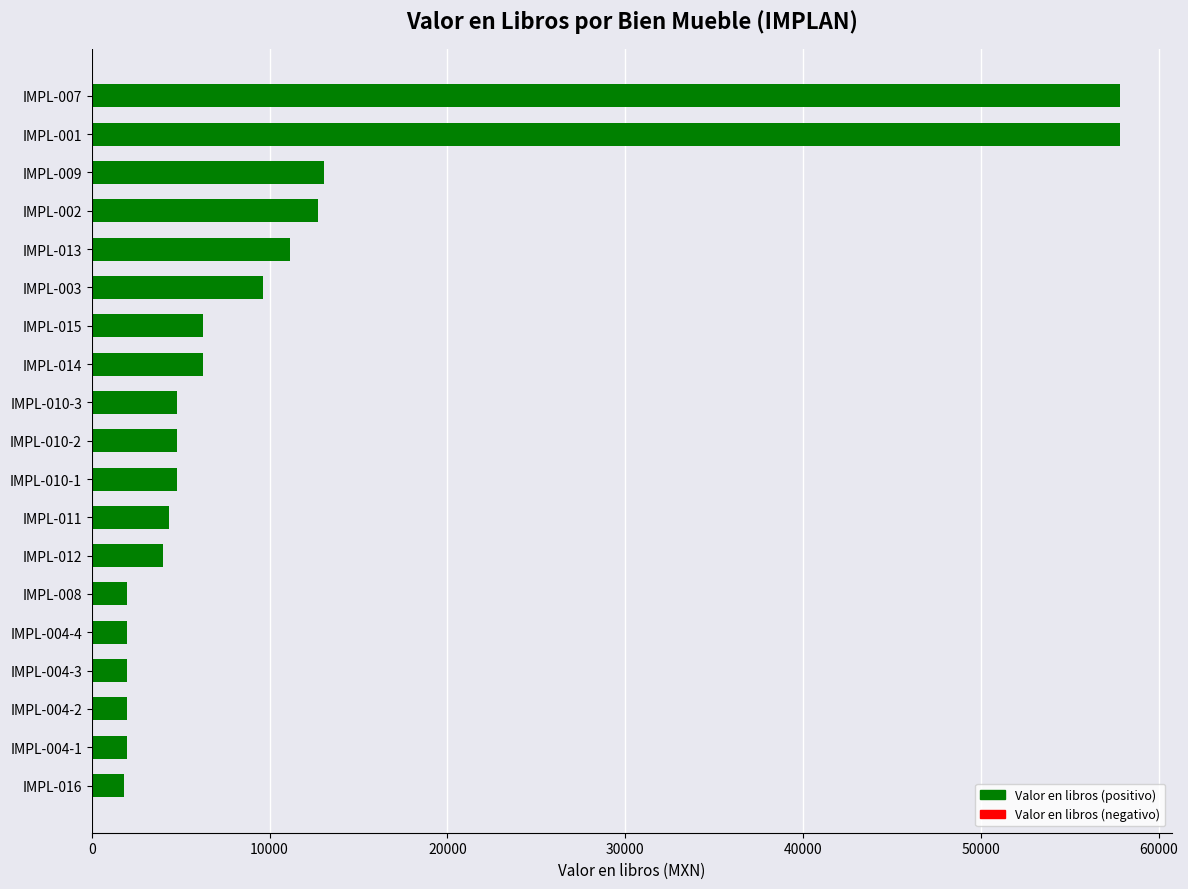

The value at IMPL-016 is 1823.0. True or false?

True